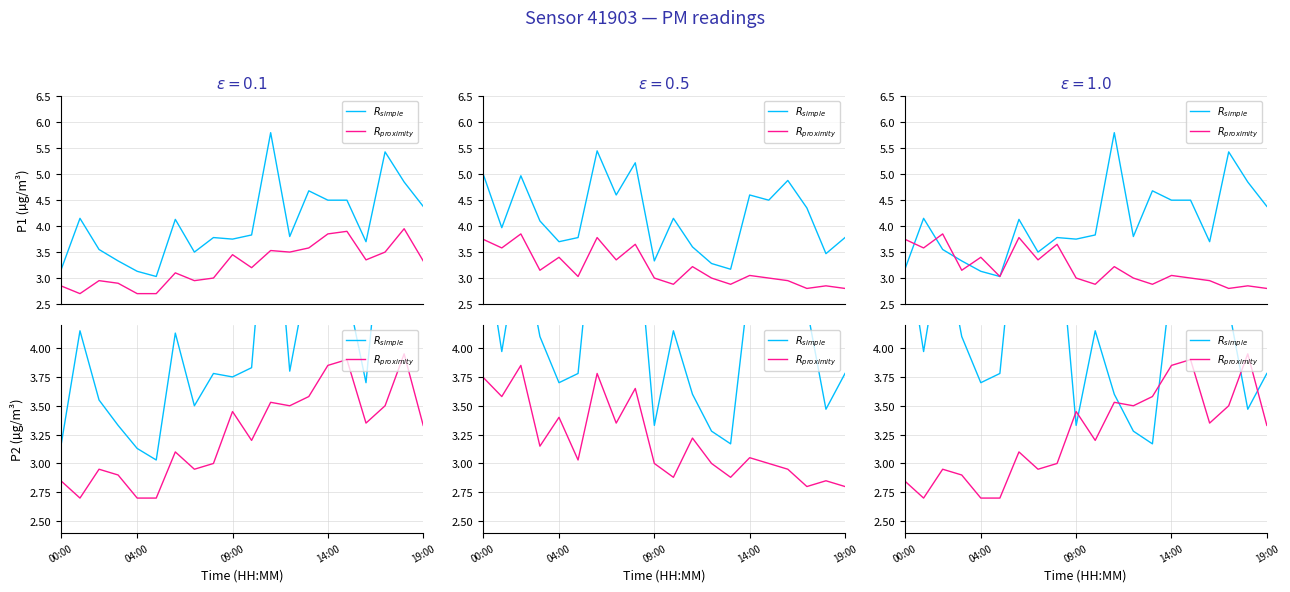

How many interior local peaks does the $R_{proximity}$ series have?

6